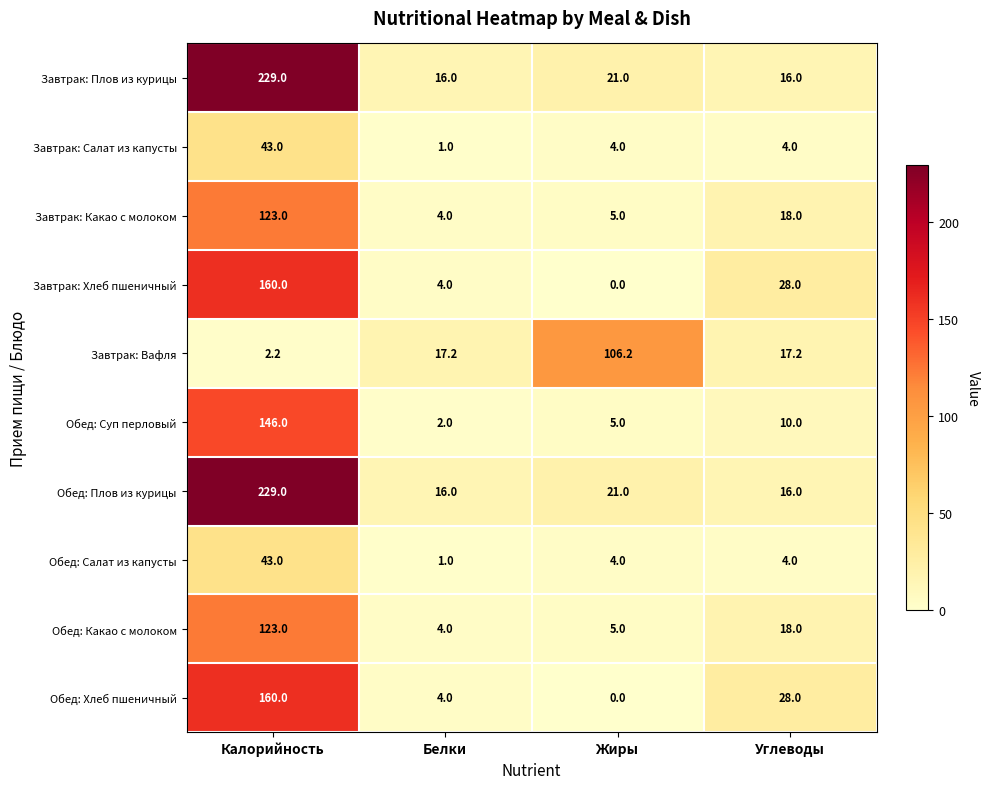

List the labels in order of Завтрак: Какао с молоком value, largest first.

Калорийность, Углеводы, Жиры, Белки